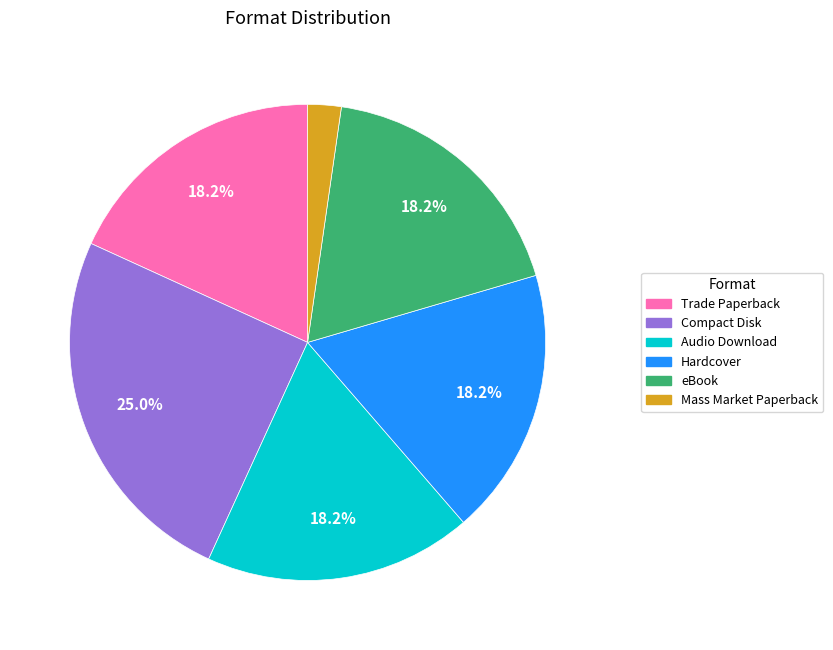

What is the largest slice in the pie chart?

Compact Disk